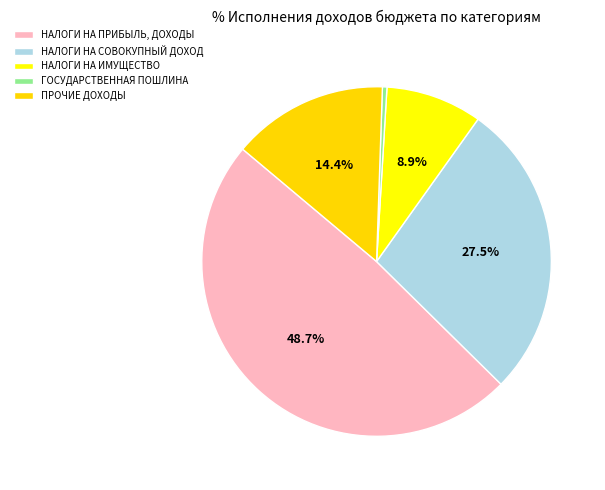

Rank the categories by value from highest to lowest.

НАЛОГИ НА ПРИБЫЛЬ, ДОХОДЫ, НАЛОГИ НА СОВОКУПНЫЙ ДОХОД, ПРОЧИЕ ДОХОДЫ, НАЛОГИ НА ИМУЩЕСТВО, ГОСУДАРСТВЕННАЯ ПОШЛИНА